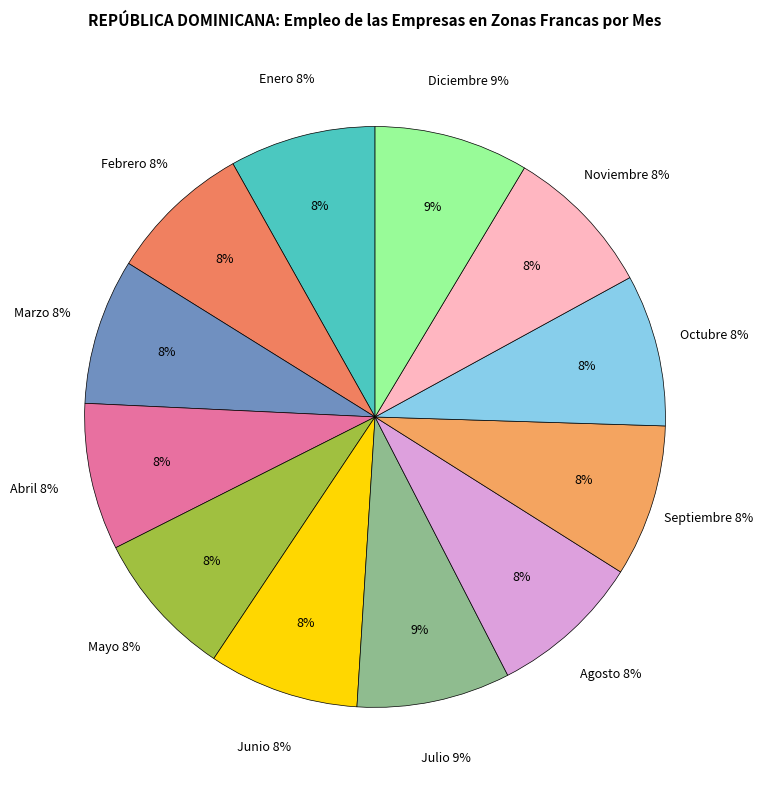

True or false: Febrero accounts for 8% of the total.

True